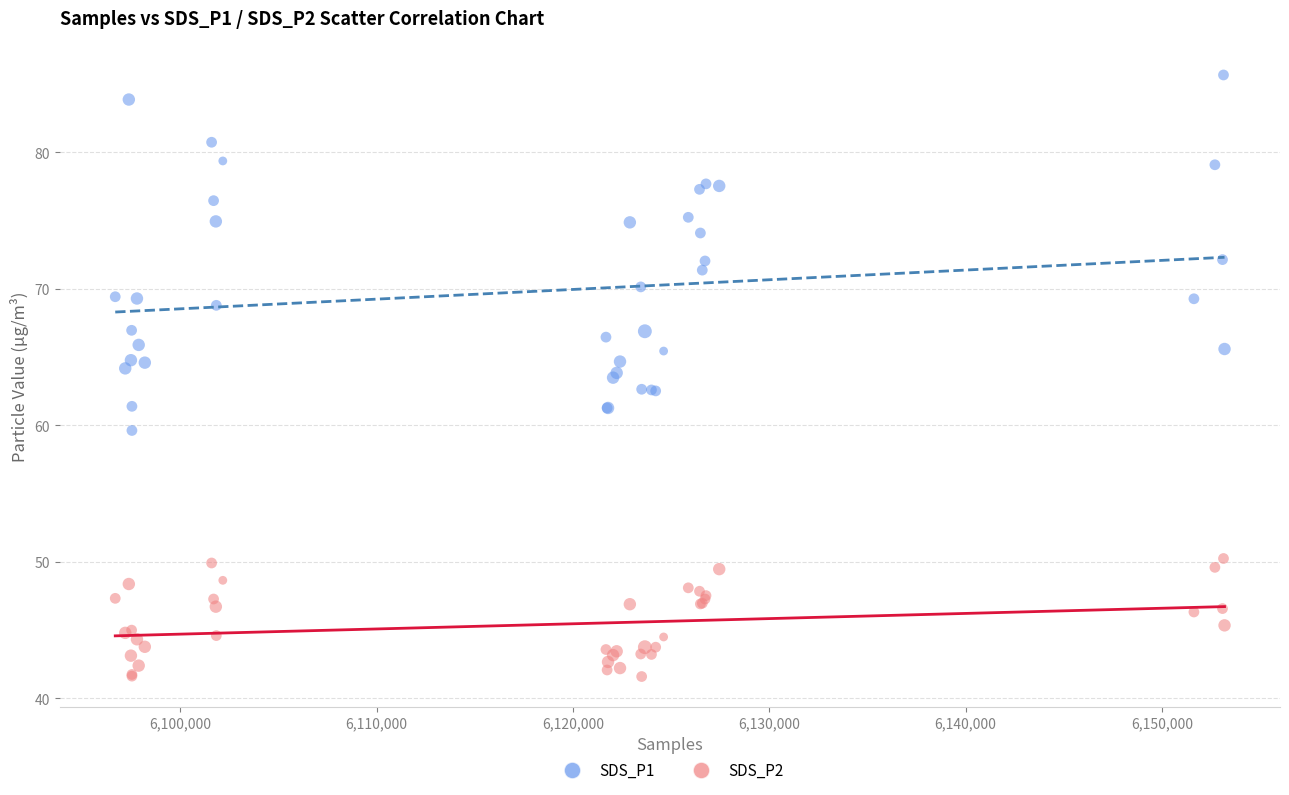

Which series has the widest spread of Y values?

SDS_P1